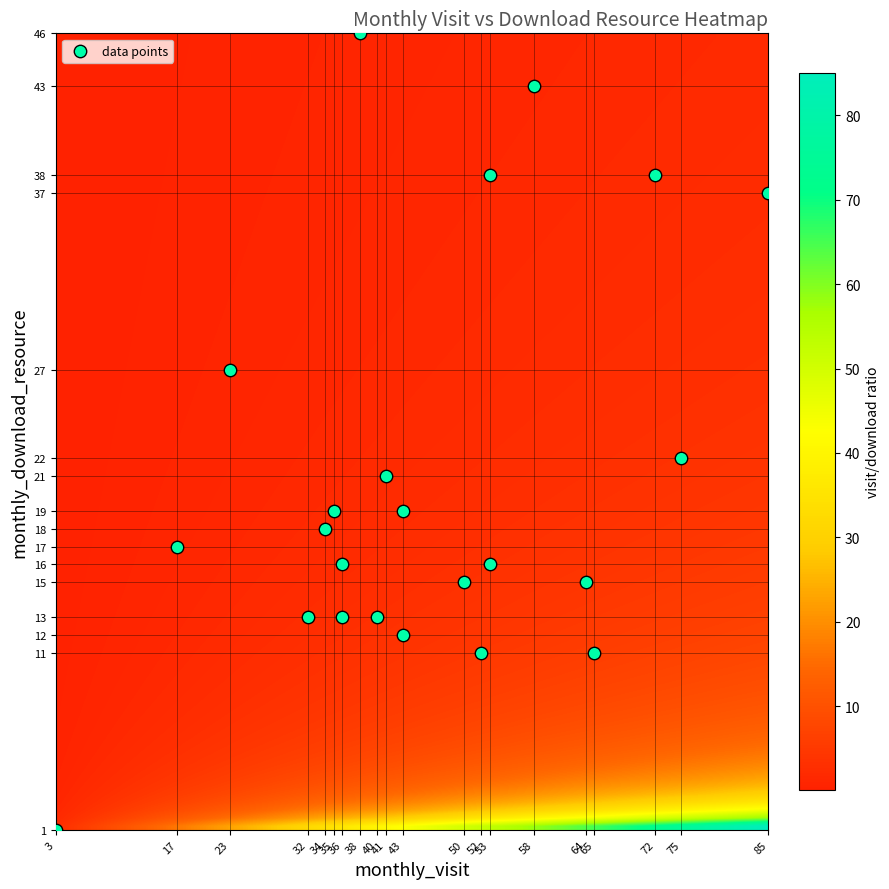

What is the range of Y values (max minus min)?

45